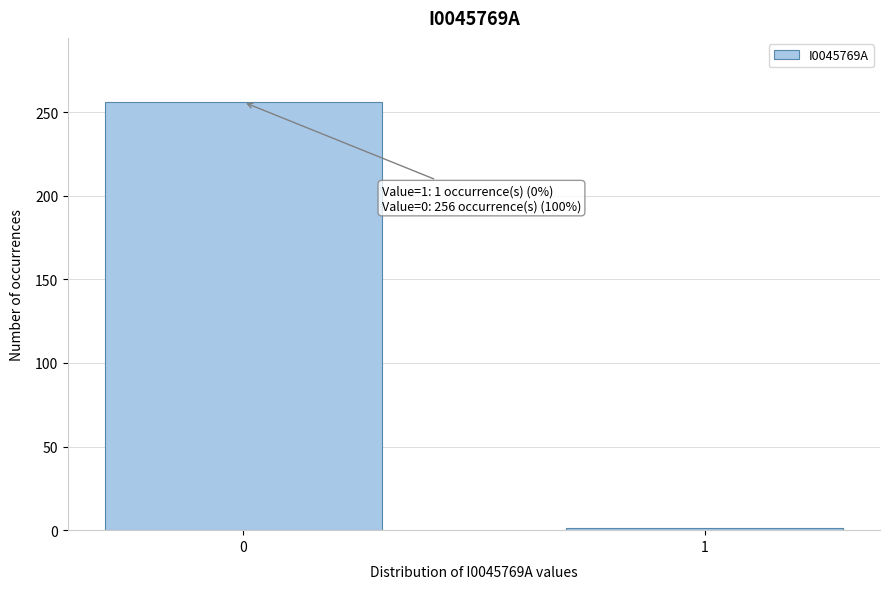

Reading left to right, list all the values displayed in this chart.

0=256	1=1